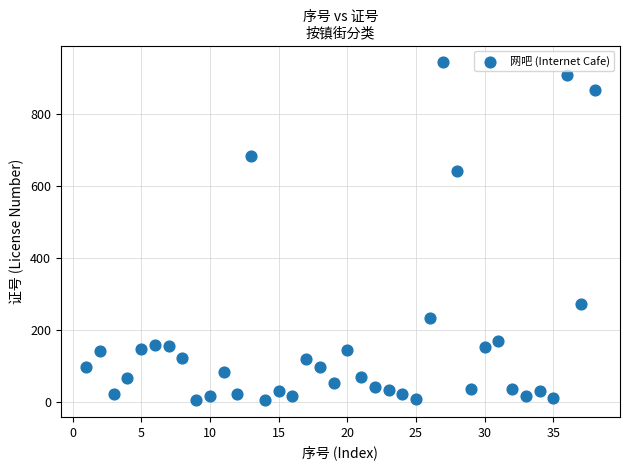

What is the range of X values (max minus min)?

37